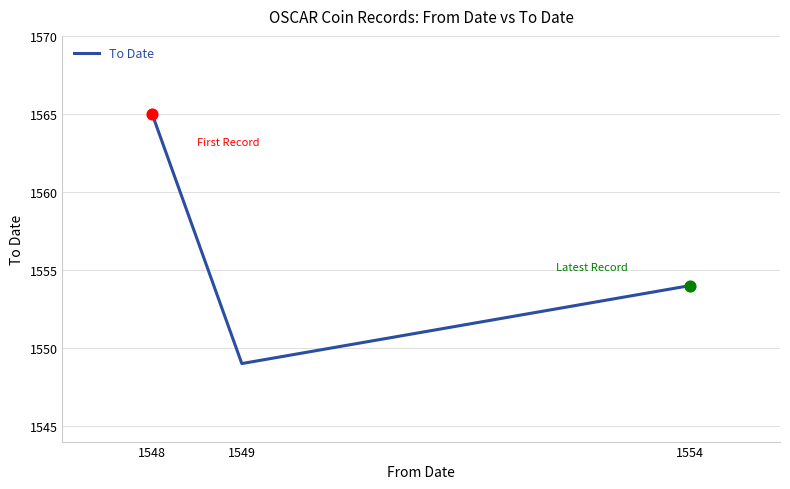

Approximately how many times larger is the value at 1554 compared to 1548?

1.0